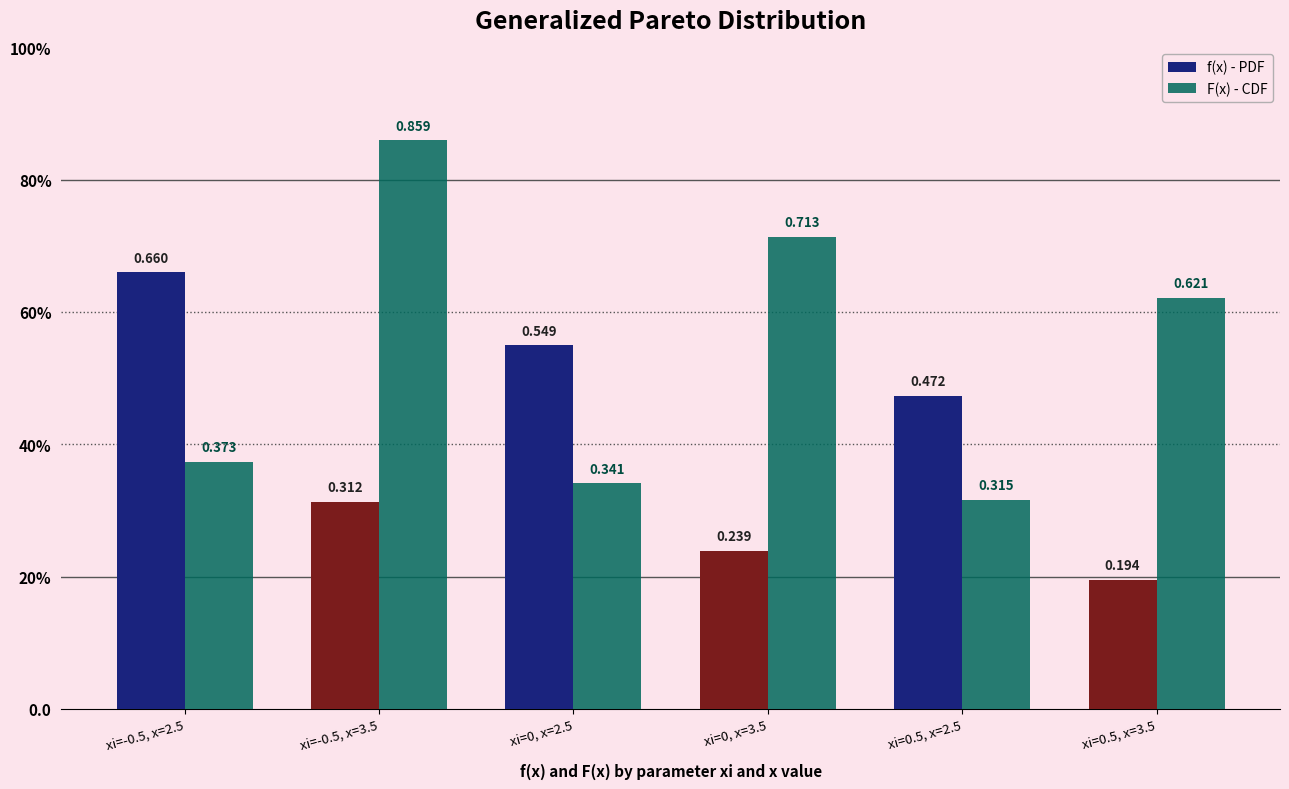

List the series in order of their overall mean, lowest first.

f(x) - PDF, F(x) - CDF